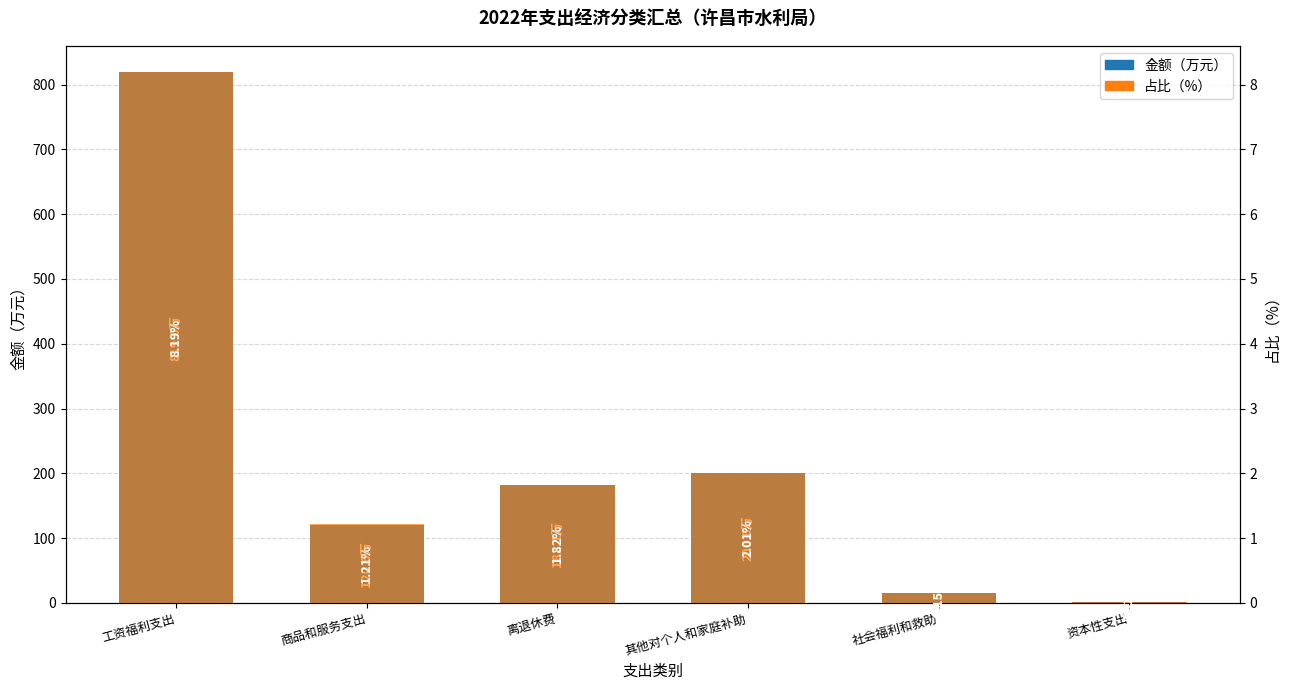

List the series in order of their peak value, highest first.

金额（万元）, 占比（%）